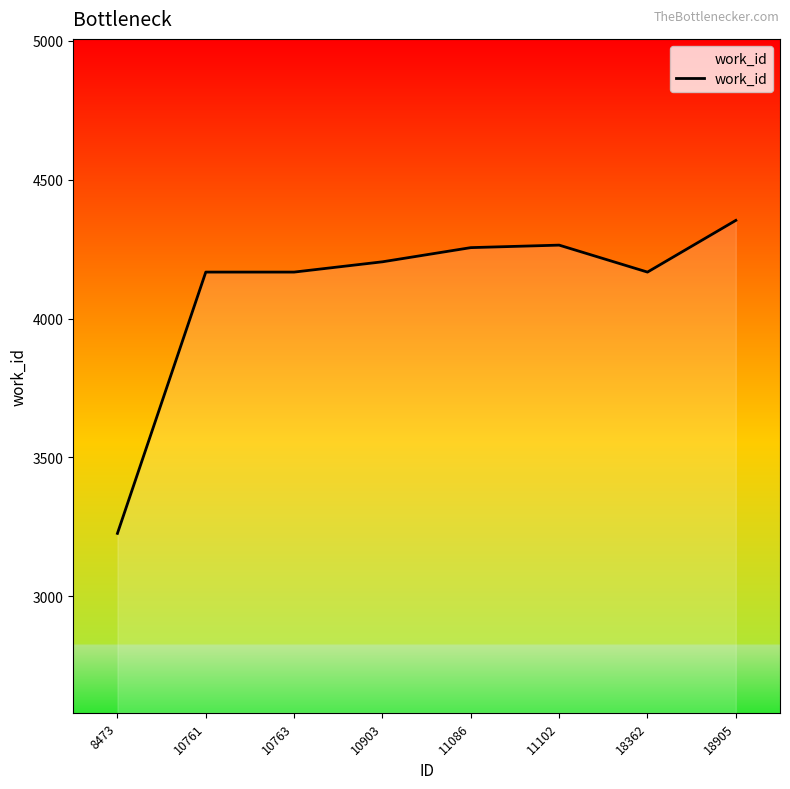

How many series are shown in this chart?

1